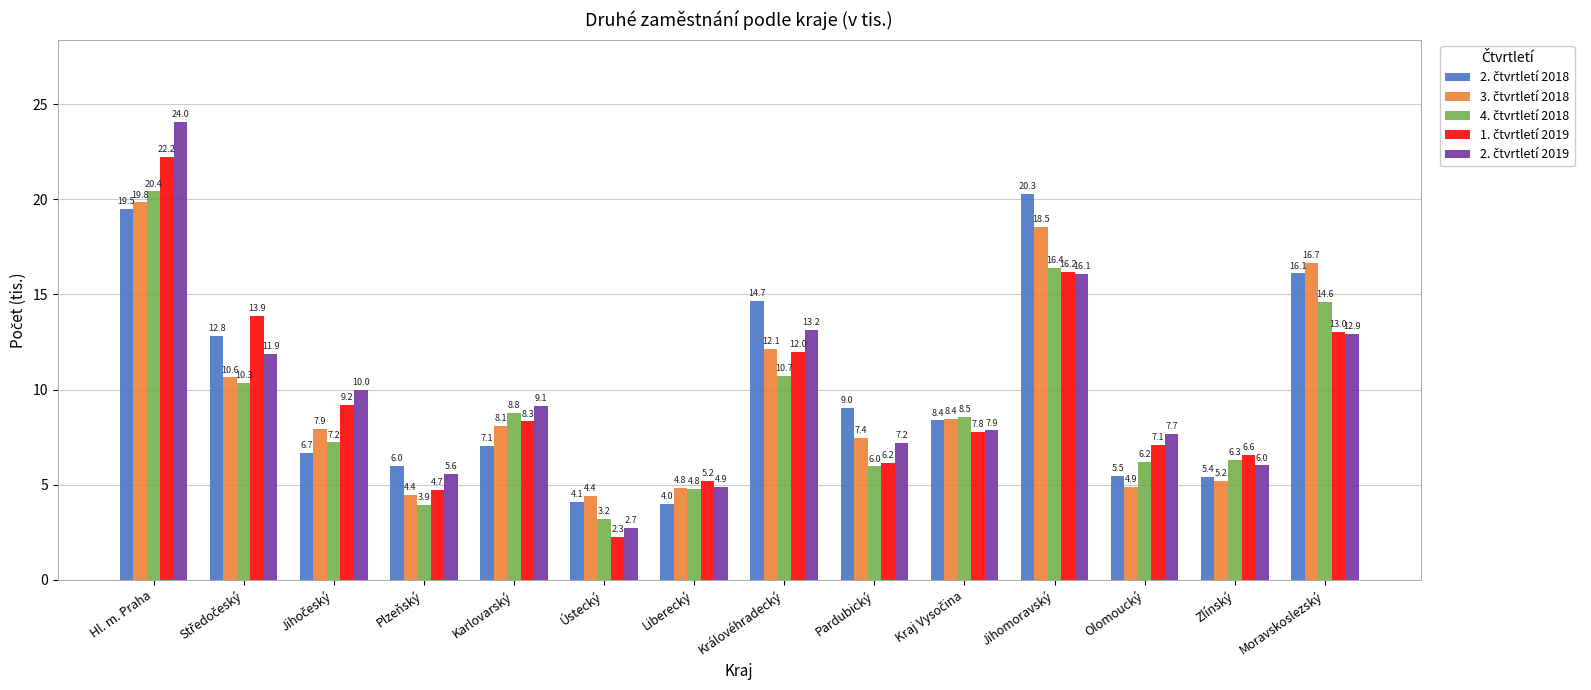

At how many categories does at least one series exceed 13?

5